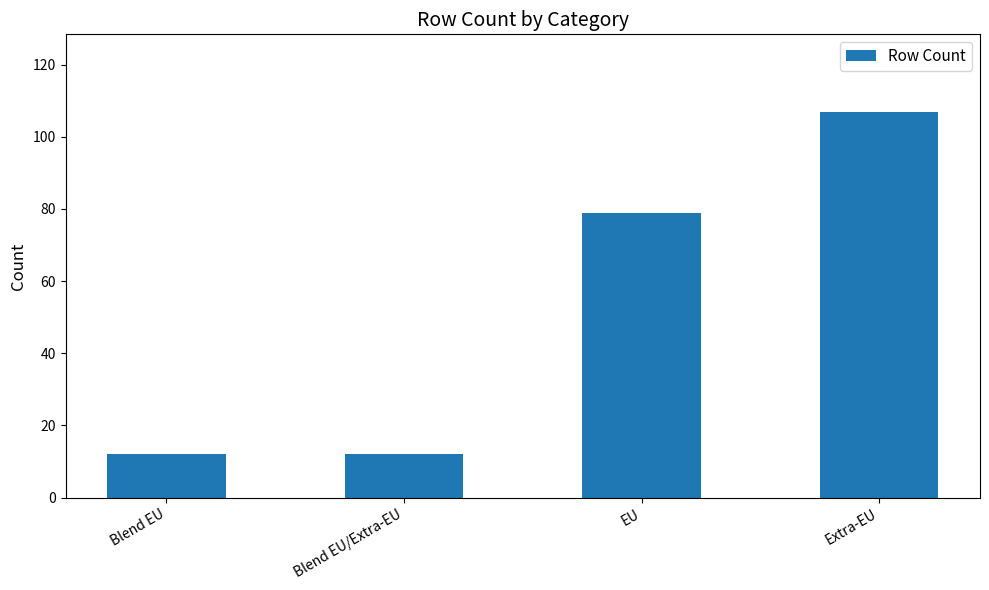

Is it true that the value at EU is 79?

True